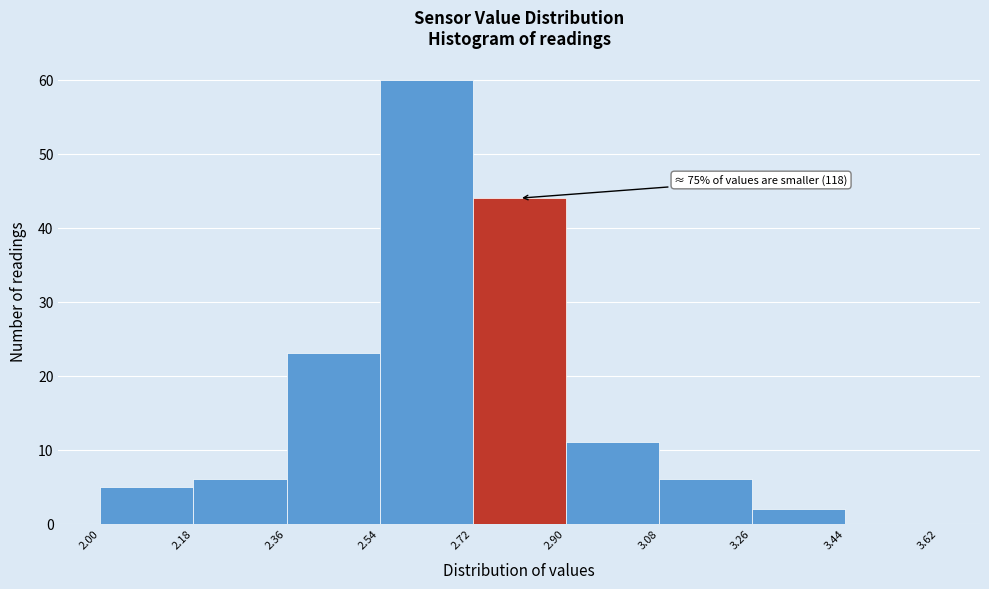

Over which range of the x-axis is the bar tallest?

2.54 to 2.72